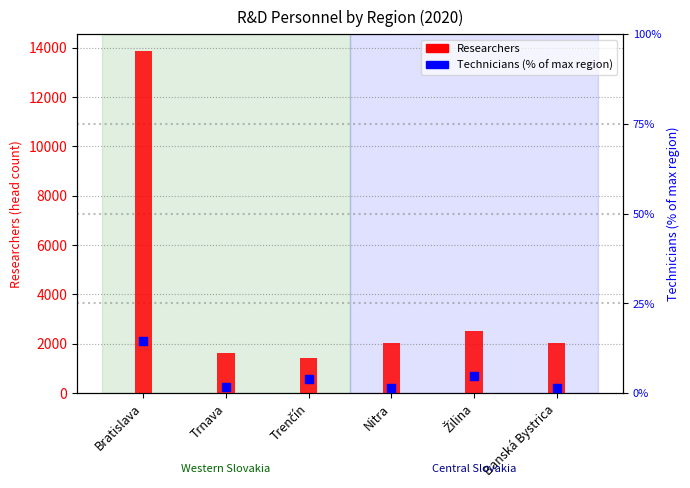

Which series has the largest range (max minus min)?

Researchers